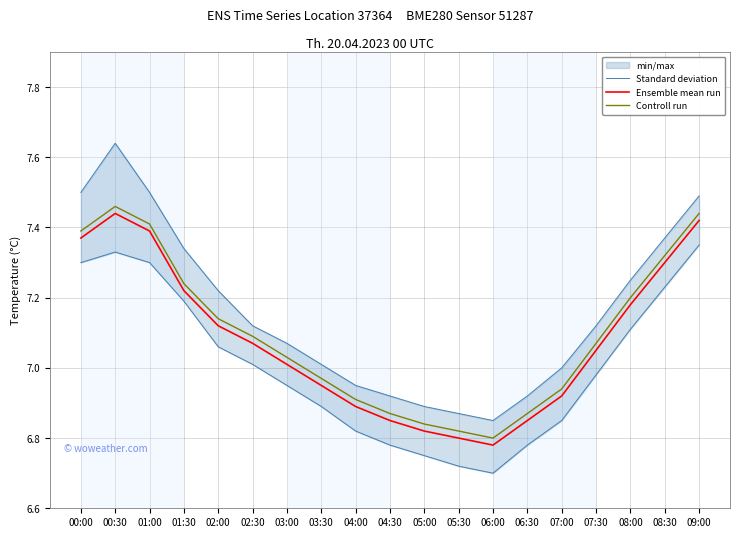

Read the Ensemble mean run value at 02:00.

7.1